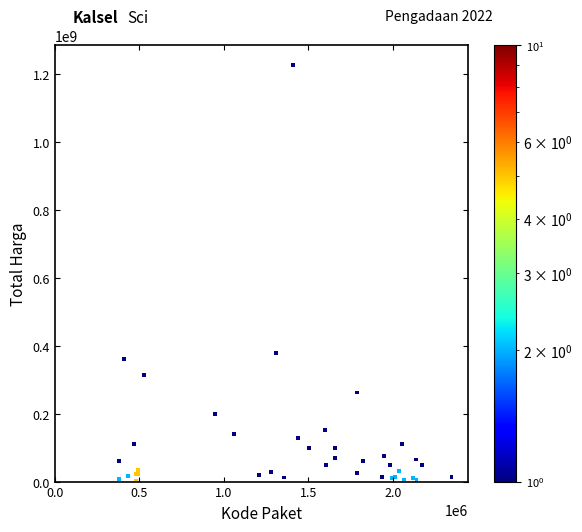

What Y value in the scatter plot is closest to 613538875?

379075000